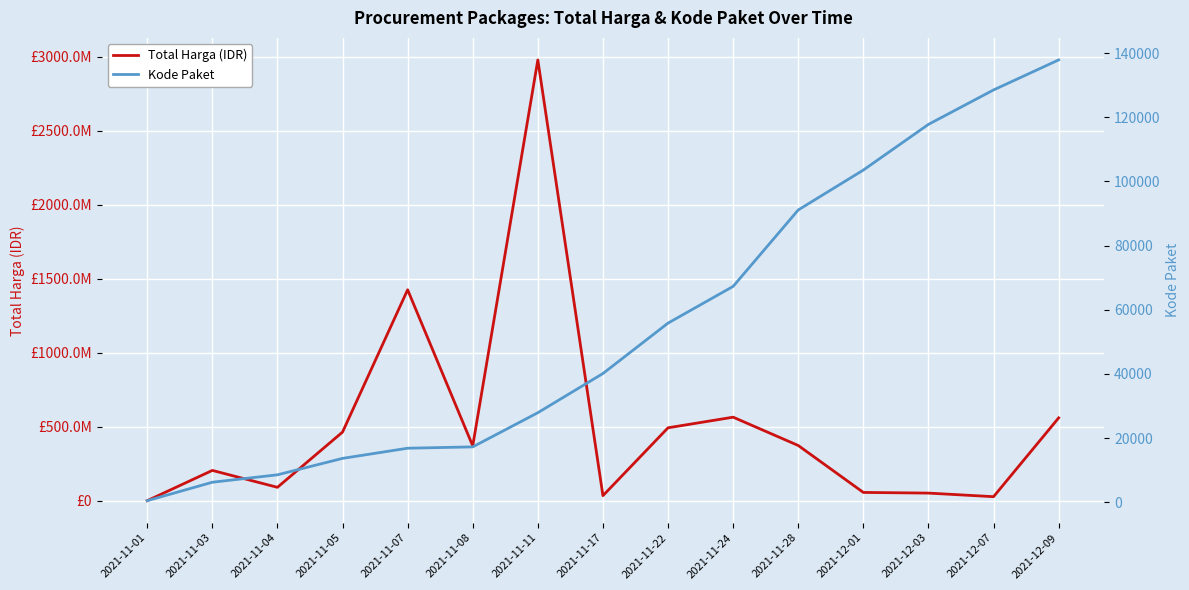

True or false: Kode Paket and Total Harga (IDR) intersect in this chart.

False